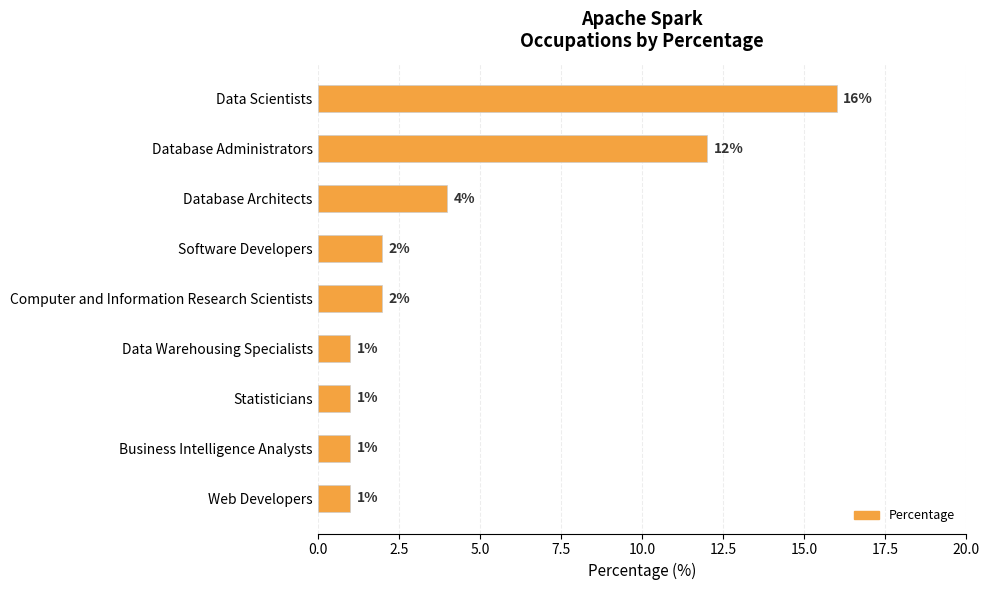

True or false: the data shows 3 at Software Developers.

False